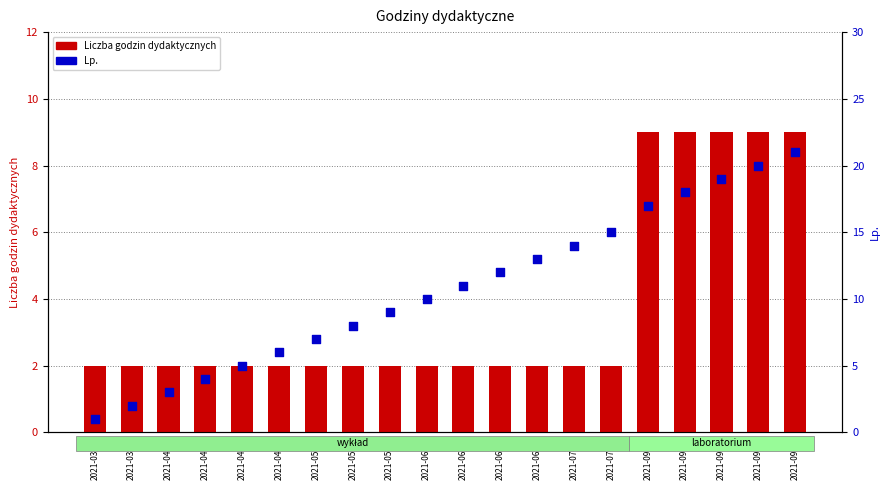

Which series has the largest total across all categories?

Lp.